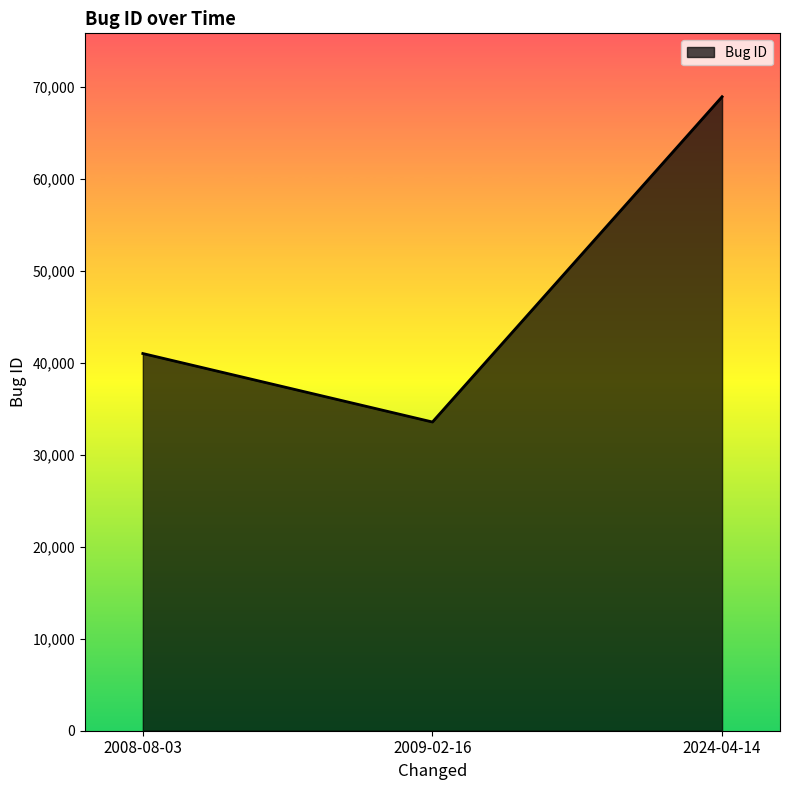

Which has a higher value, 2009-02-16 or 2024-04-14?

2024-04-14